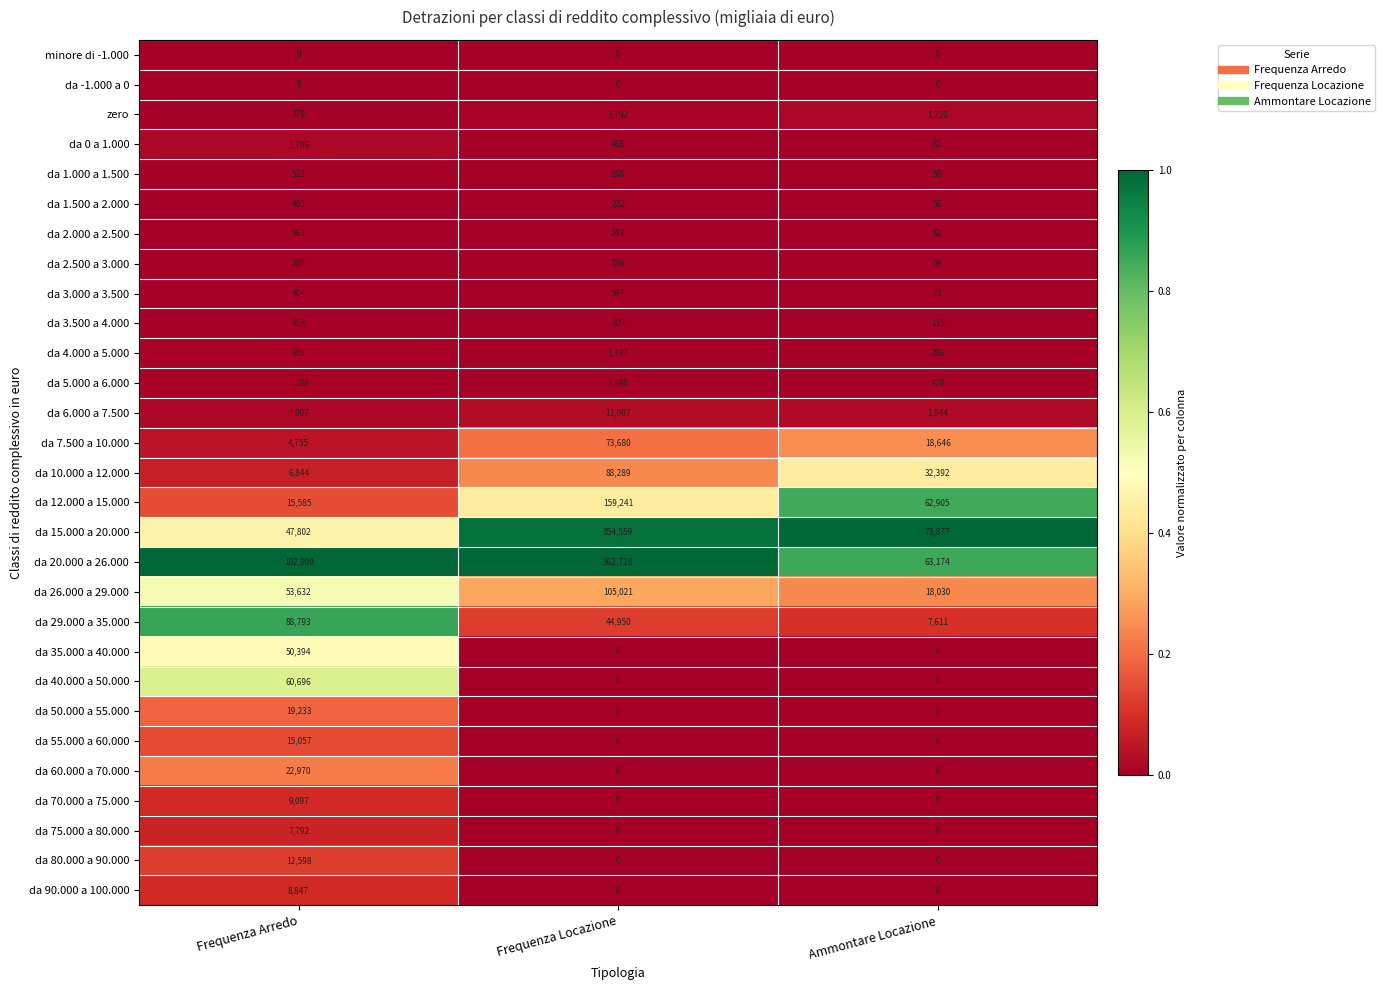

Between Frequenza Arredo and Frequenza Locazione, which series saw the biggest shift?

da 15.000 a 20.000